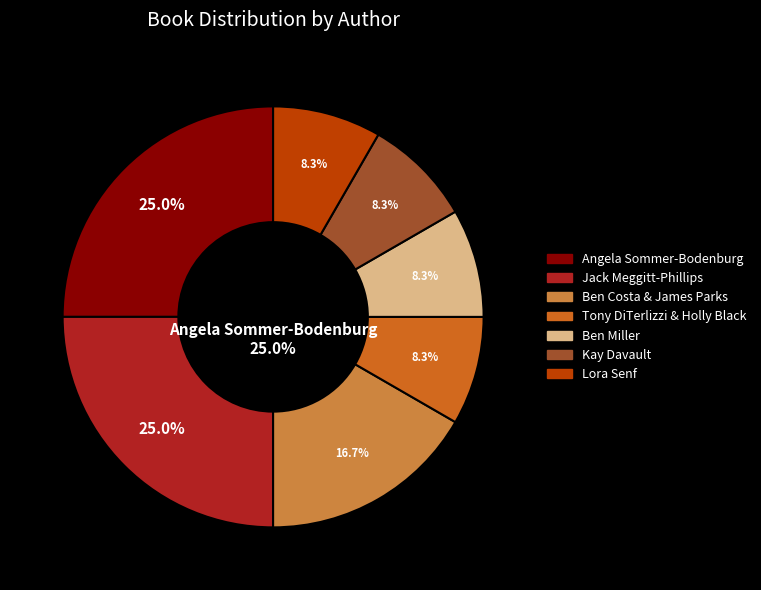

Which has a higher value, Ben Costa & James Parks or Angela Sommer-Bodenburg?

Angela Sommer-Bodenburg